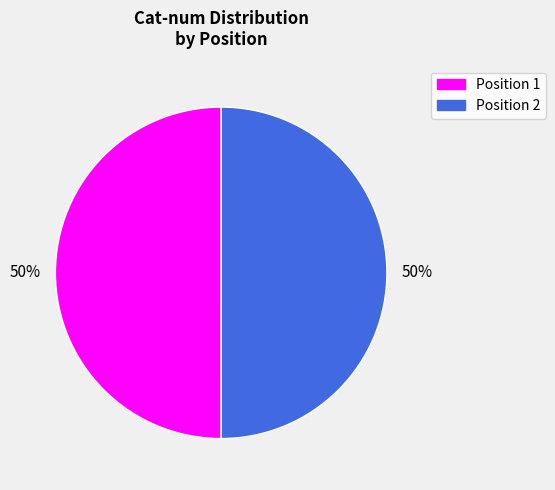

How many segments does this pie chart have?

2